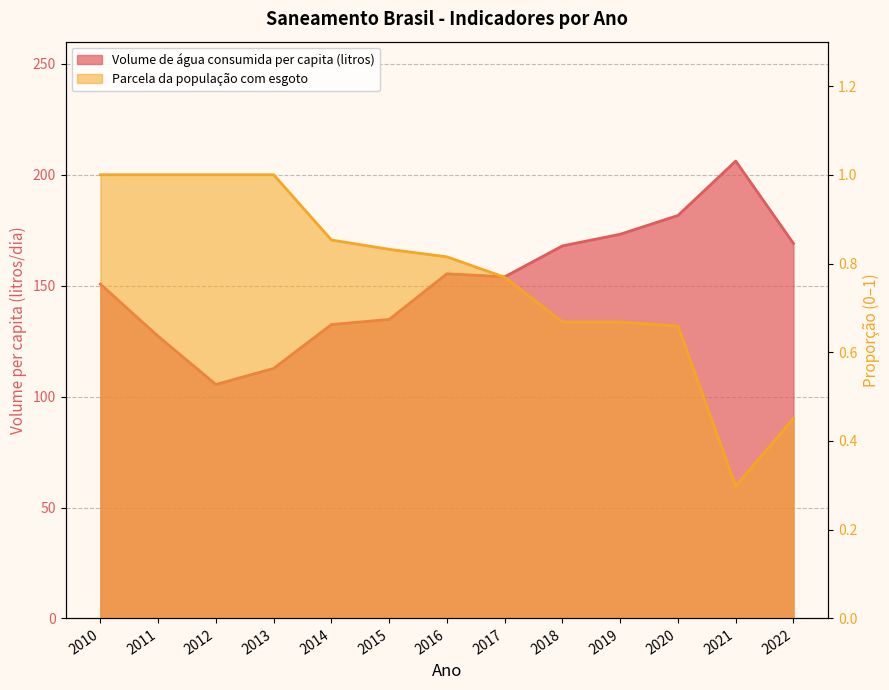

Reading left to right, list all the values displayed in this chart.

Volume de água consumida per capita (litros): 150.7	127.2	105.5	112.7	132.5	134.8	155.4	154.0	167.9	173.2	181.7	206.2	169.0
Parcela da população total que mora em domicílios com esgoto: 1.0	1.0	1.0	1.0	0.9	0.8	0.8	0.8	0.7	0.7	0.7	0.3	0.5